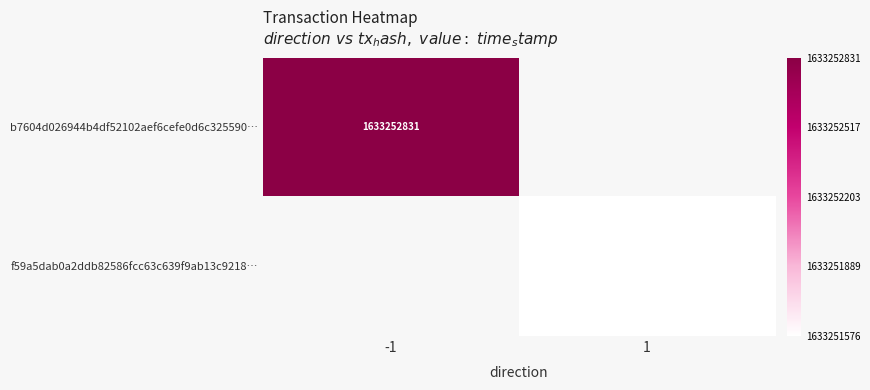

What is the average value of the f59a5dab0a2ddb82586fcc63c639f9ab13c9218 series?

816625788